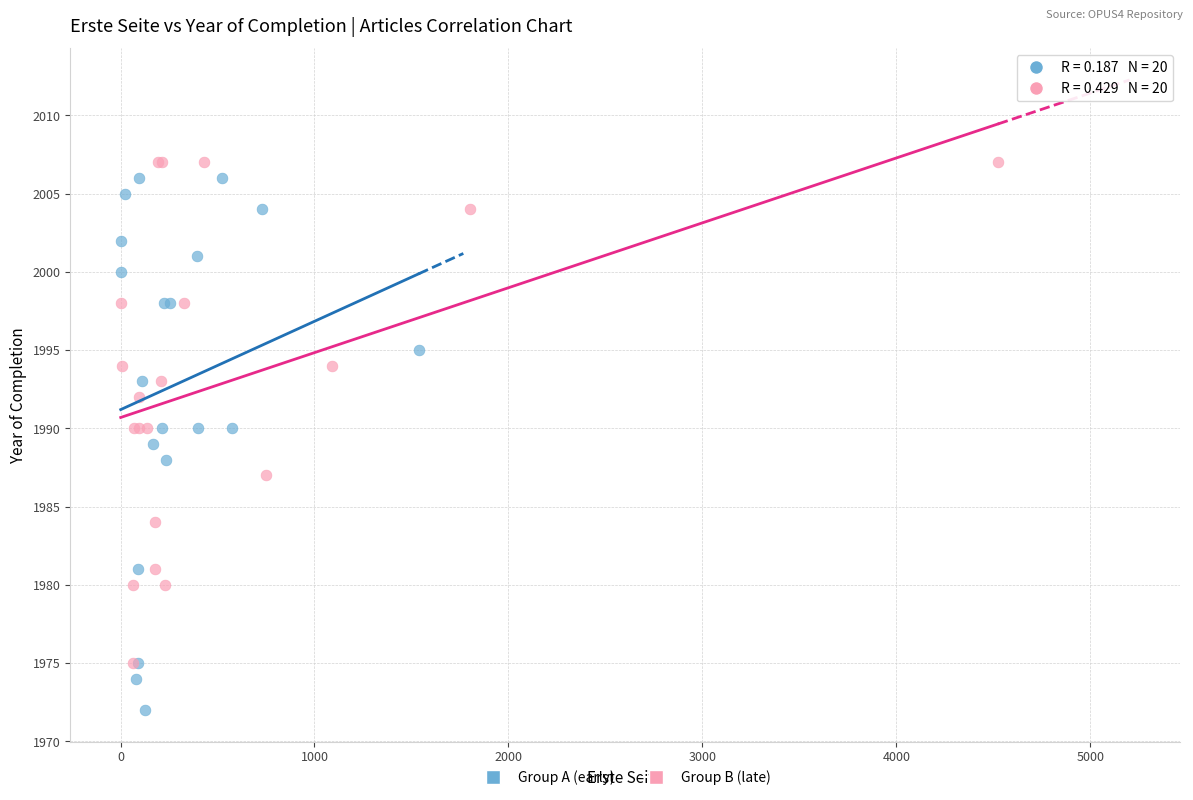

Which series contains the lowest Y value?

Group A (early)